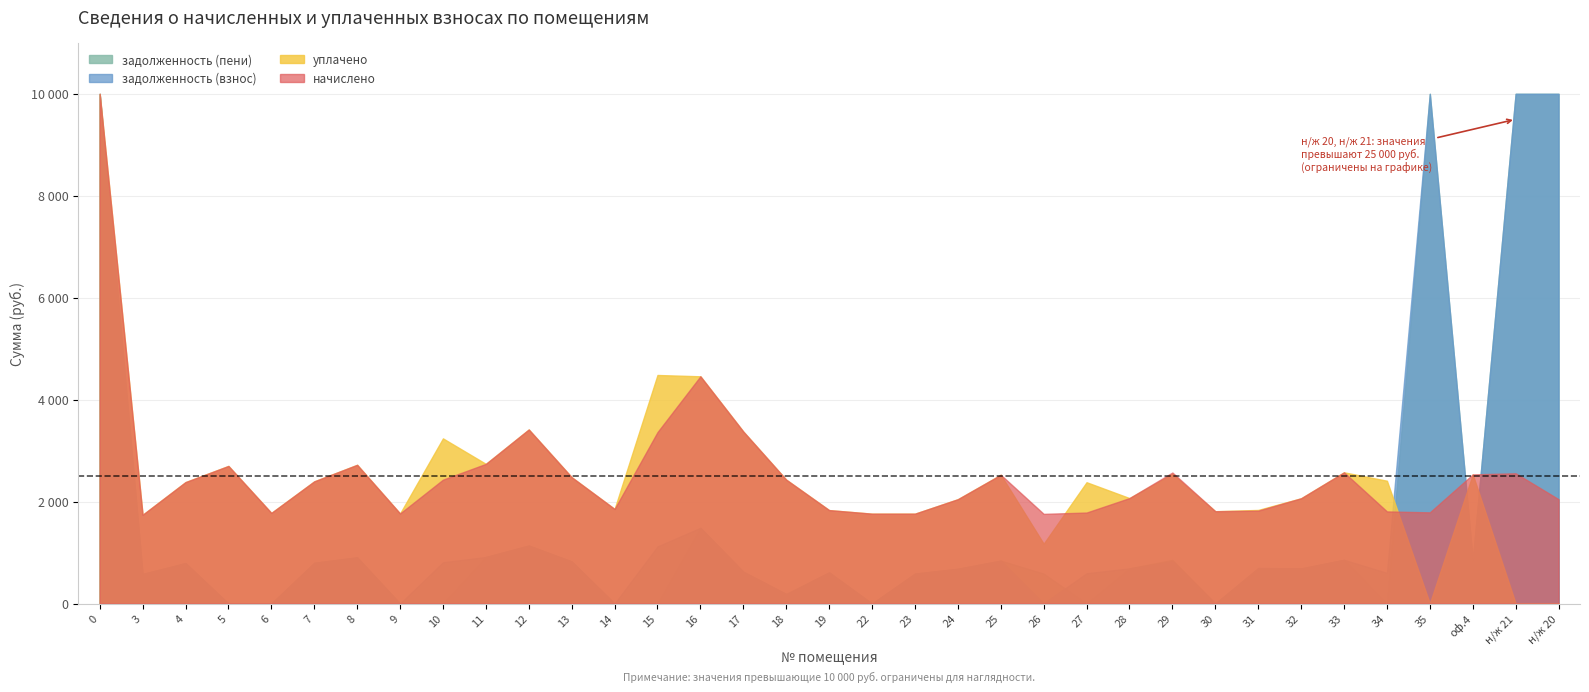

Reading left to right, what are all the values shown in this chart?

начислено: 0=22265.8	3=1740.3	4=2381.8	5=2698.9	6=1777.1	7=2396.6	8=2721.0	9=1766.1	10=2429.7	11=2739.4	12=3414.2	13=2477.7	14=1854.6	15=3362.6	16=4457.6	17=3373.6	18=2429.7	19=1832.4	22=1762.4	23=1762.4	24=2046.3	25=2525.6	26=1758.7	27=1784.5	28=2068.4	29=2569.8	30=1810.3	31=1821.4	32=2064.7	33=2573.5	34=1806.6	35=1788.2	оф.4=2533.0	н/ж 21=2555.1	н/ж 20=2046.3
уплачено: 0=12738.6	3=1740.3	4=2381.8	5=2698.9	6=1777.1	7=2396.6	8=2721.0	9=1766.1	10=3239.6	11=2739.4	12=3414.2	13=2477.7	14=1854.6	15=4483.4	16=4457.6	17=3373.6	18=2429.7	19=1832.4	22=1762.4	23=1762.4	24=2046.3	25=2525.6	26=1172.5	27=2379.4	28=2068.4	29=2541.9	30=1810.3	31=1835.9	32=2064.7	33=2573.5	34=2408.8	35=0.0	оф.4=2533.0	н/ж 21=0.0	н/ж 20=0.0
задолженность (взнос): 0=66277.0	3=580.1	4=793.9	5=0.0	6=0.0	7=798.9	8=907.0	9=0.0	10=809.9	11=913.1	12=1138.0	13=825.9	14=0.0	15=1120.8	16=1485.9	17=624.3	18=186.8	19=610.8	22=0.0	23=587.5	24=682.1	25=841.9	26=0.0	27=594.8	28=689.5	29=828.7	30=0.0	31=699.5	32=688.3	33=857.8	34=602.2	35=23898.7	оф.4=845.2	н/ж 21=26551.8	н/ж 20=39293.8
задолженность (пени): 0=75804.2	3=580.1	4=793.9	5=0.0	6=0.0	7=798.9	8=907.0	9=0.0	10=0.0	11=913.1	12=1138.0	13=825.9	14=0.0	15=0.0	16=1485.9	17=624.3	18=186.8	19=610.8	22=0.0	23=587.5	24=682.1	25=841.9	26=586.2	27=0.0	28=689.5	29=856.6	30=0.0	31=685.0	32=688.3	33=857.8	34=0.0	35=25686.9	оф.4=845.2	н/ж 21=29107.0	н/ж 20=41340.1